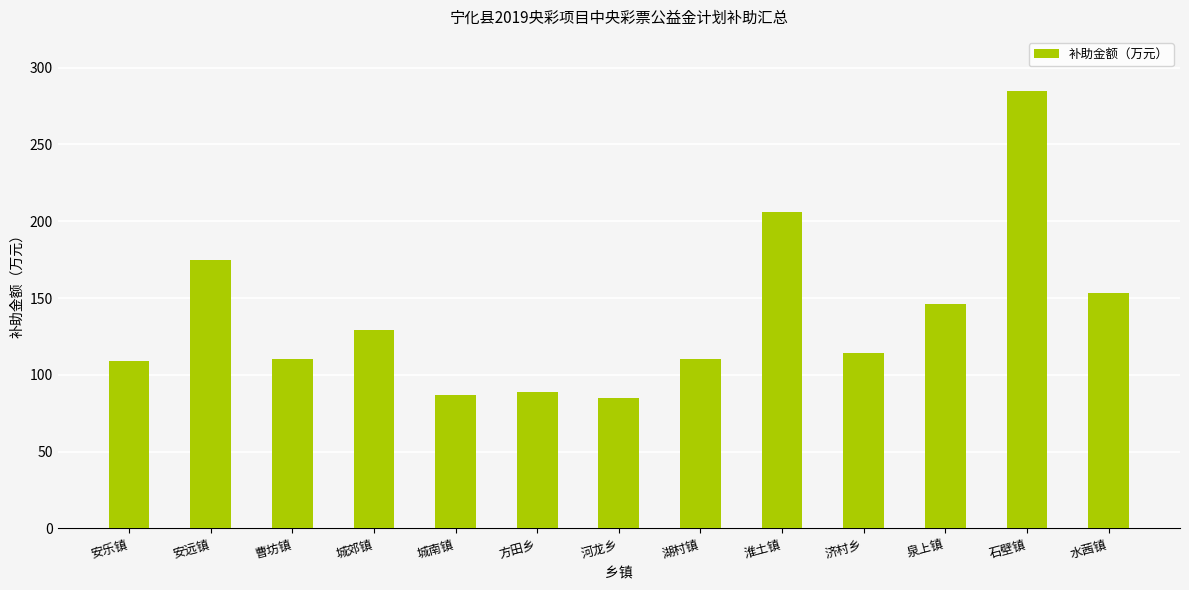

Approximately how many times larger is the value at 城郊镇 compared to 淮土镇?

0.6